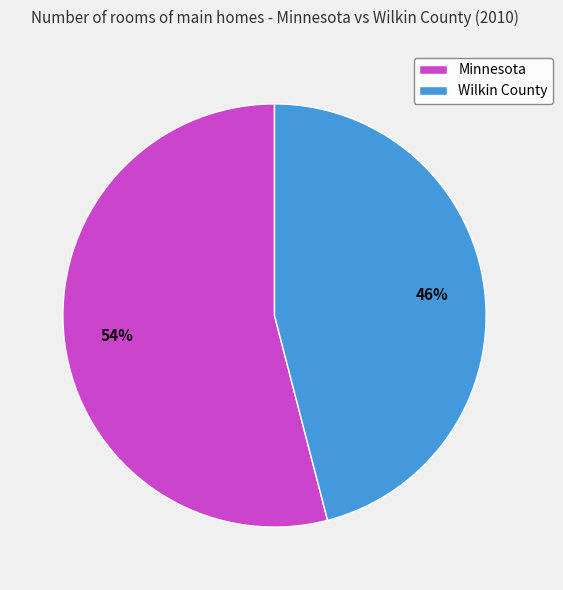

Does Wilkin County represent more than half of the total?

No